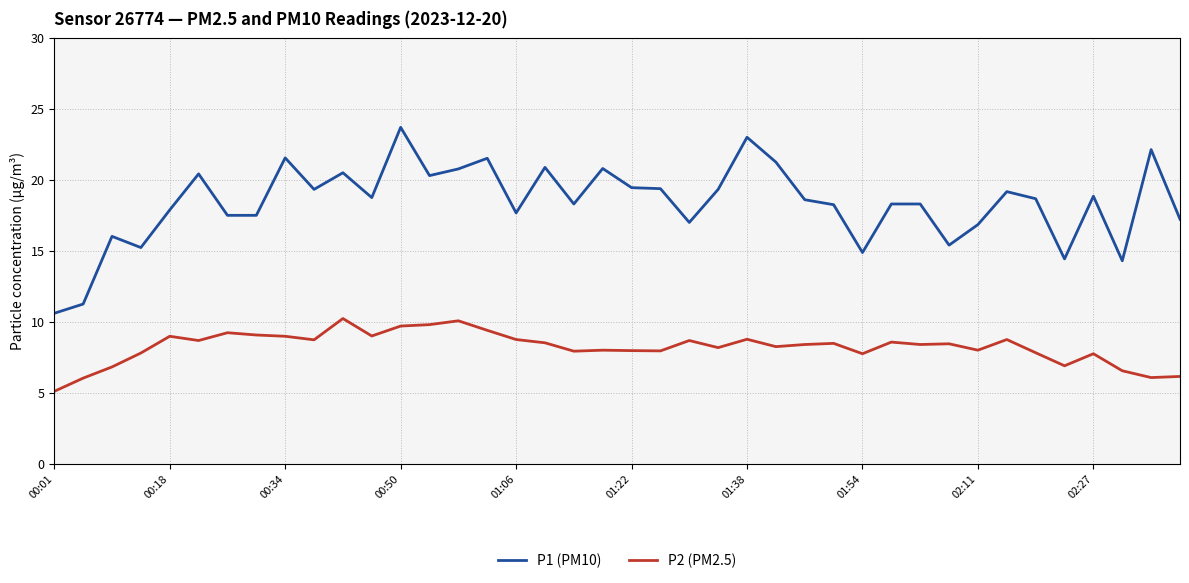

Which series has the largest total across all categories?

P1 (PM10)